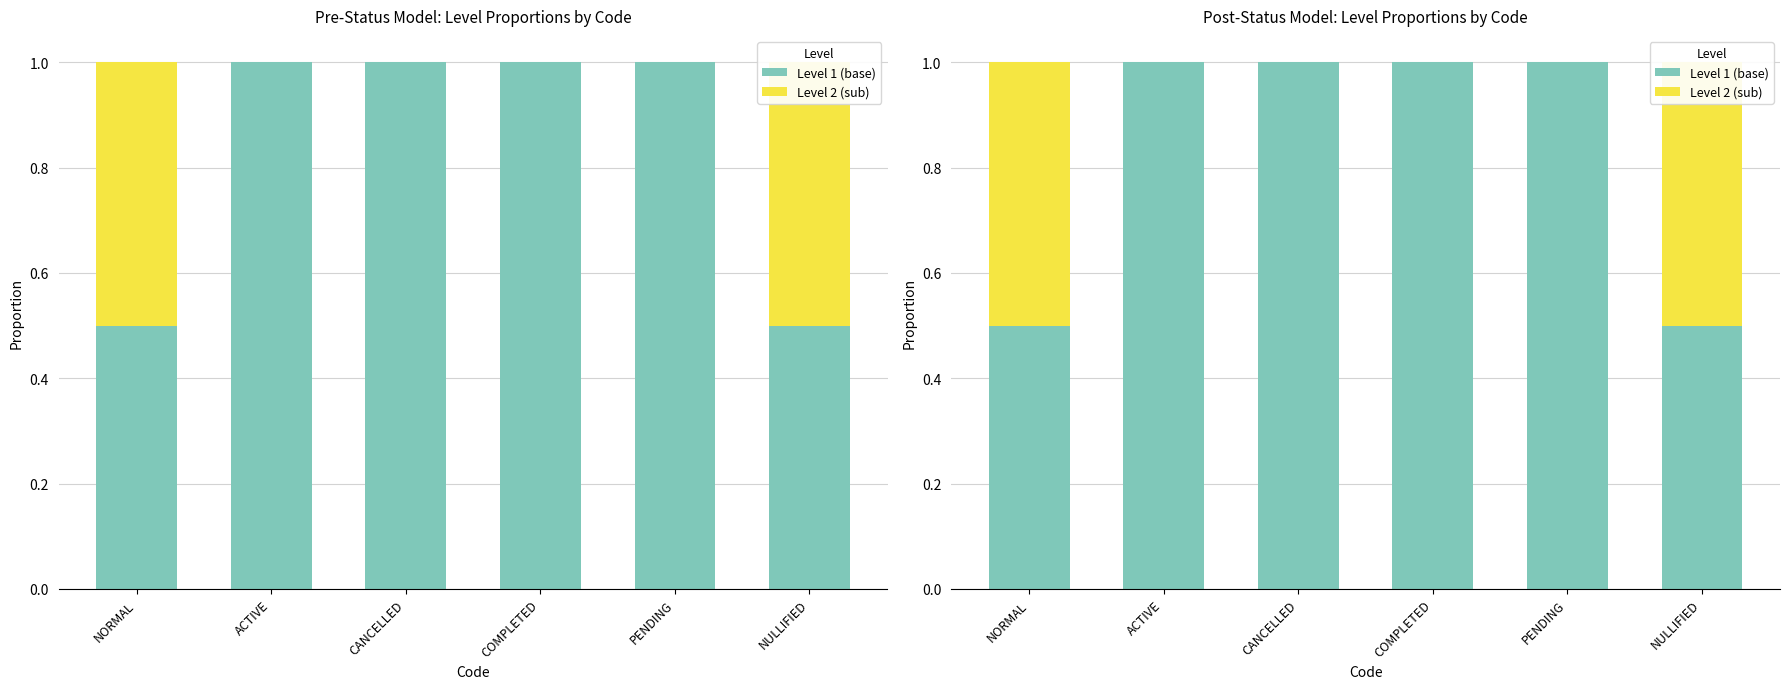

What are all the series names shown in the legend?

Level 1 (base), Level 2 (sub)